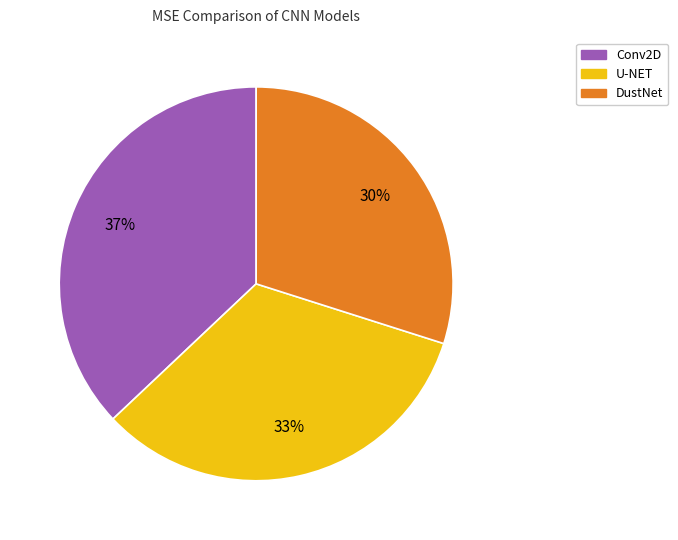

How many segments does this pie chart have?

3